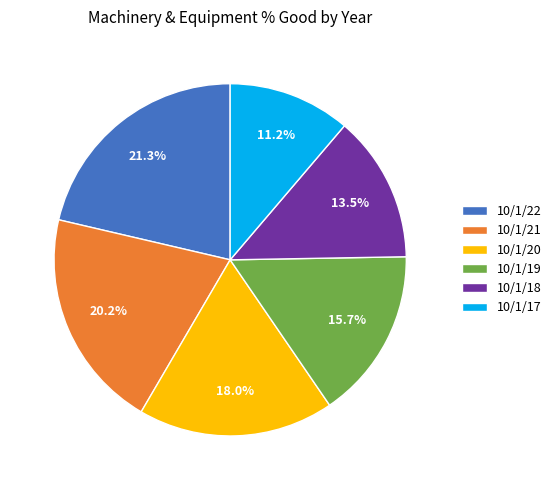

True or false: 10/1/21 accounts for 15% of the total.

False